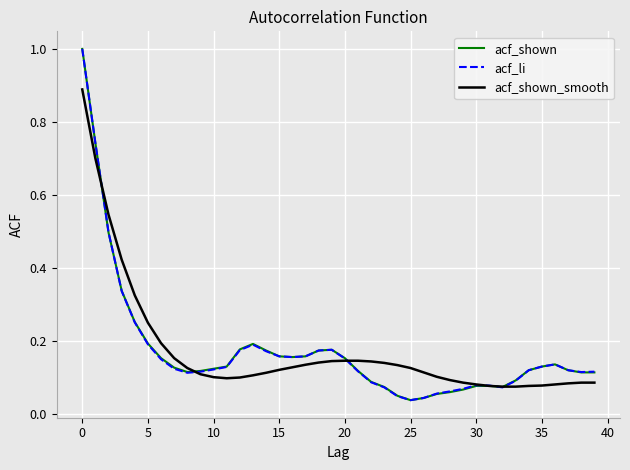

What is the greatest value displayed?

1.0